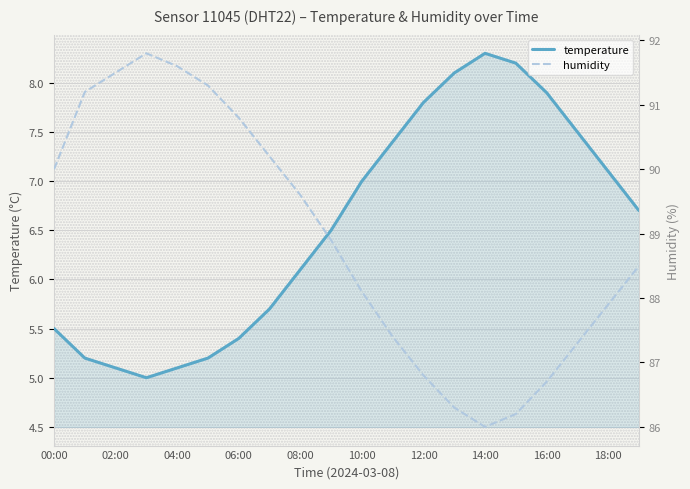

How many lines are shown in the chart?

2